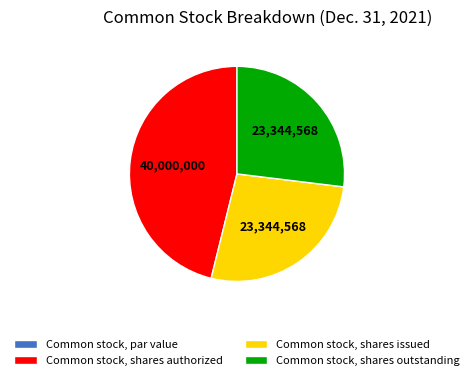

What is the largest slice in the pie chart?

Common stock, shares authorized